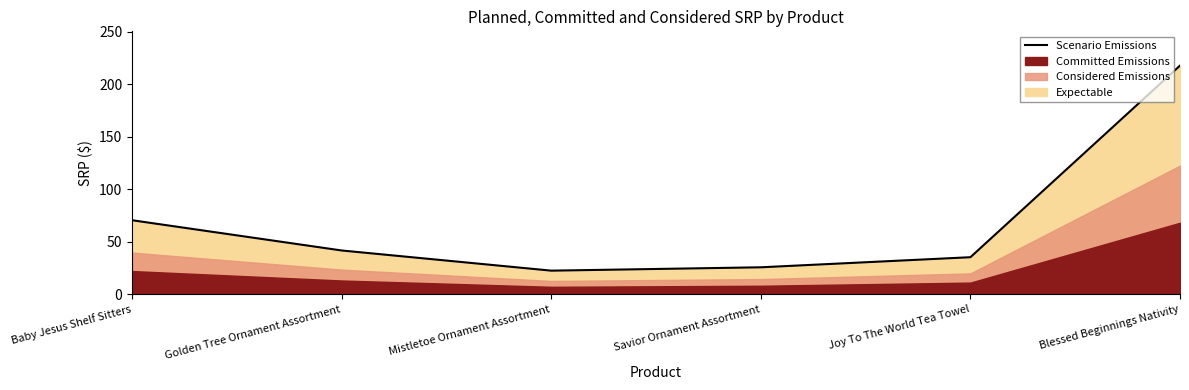

Which label corresponds to the smallest value in the chart?

Mistletoe Ornament Assortment